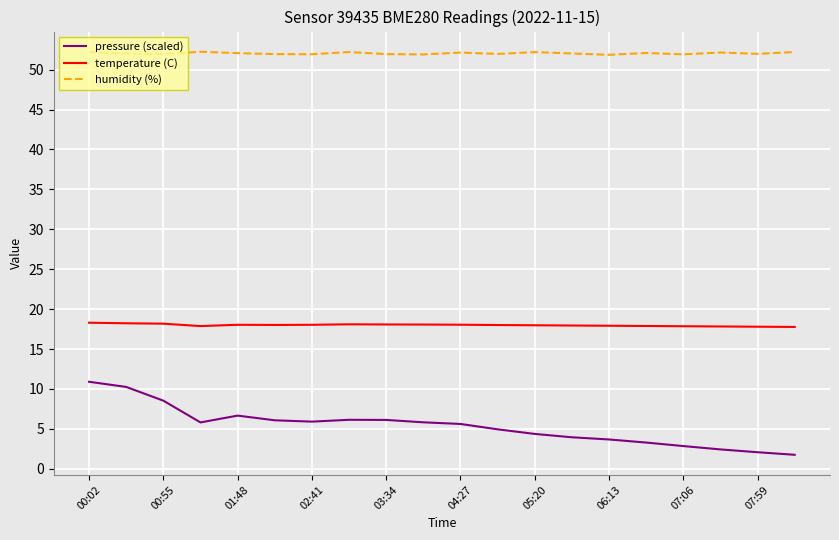

Rank the series by their average value, from lowest to highest.

pressure (scaled), temperature (C), humidity (%)